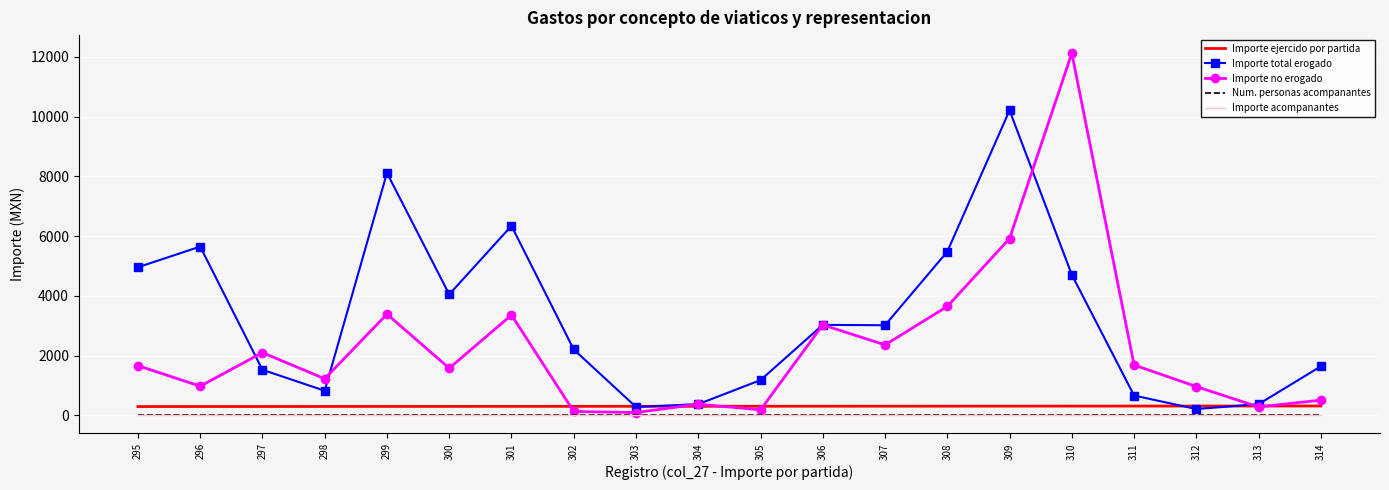

True or false: Importe ejercido por partida and Importe acompanantes intersect in this chart.

False